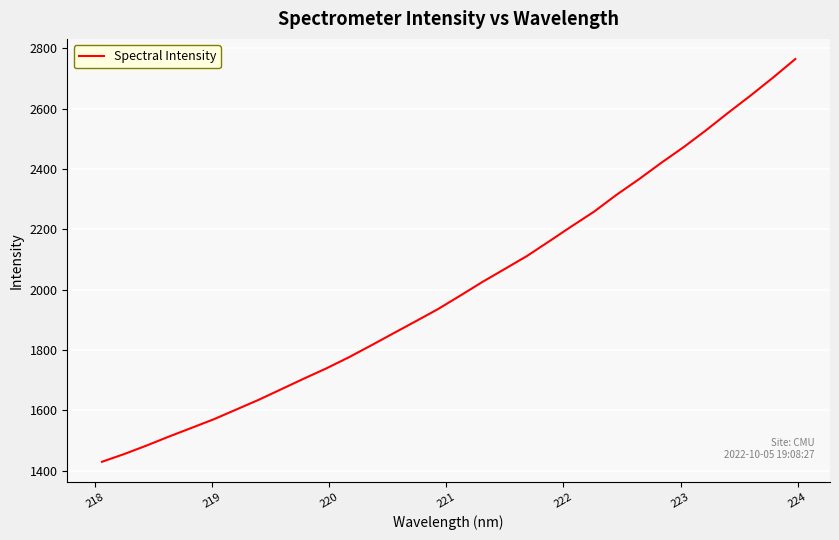

What is the maximum value shown in the chart?

2764.0